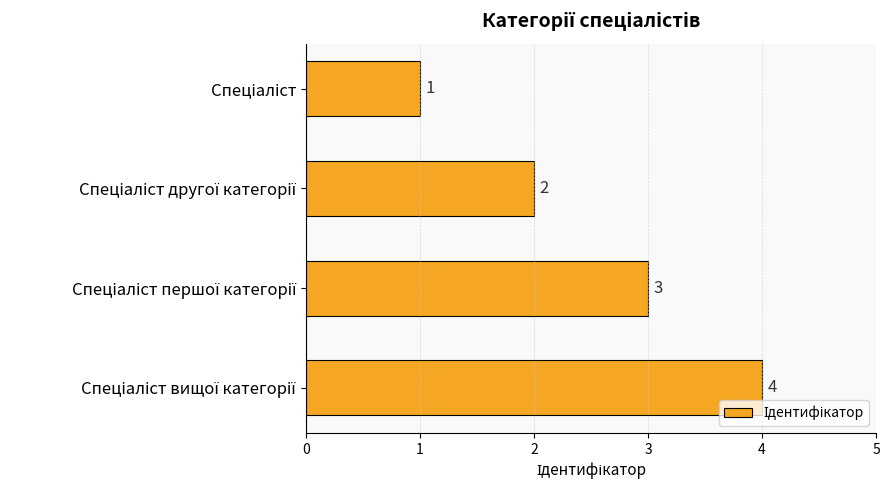

How many values are between 2 and 4?

3